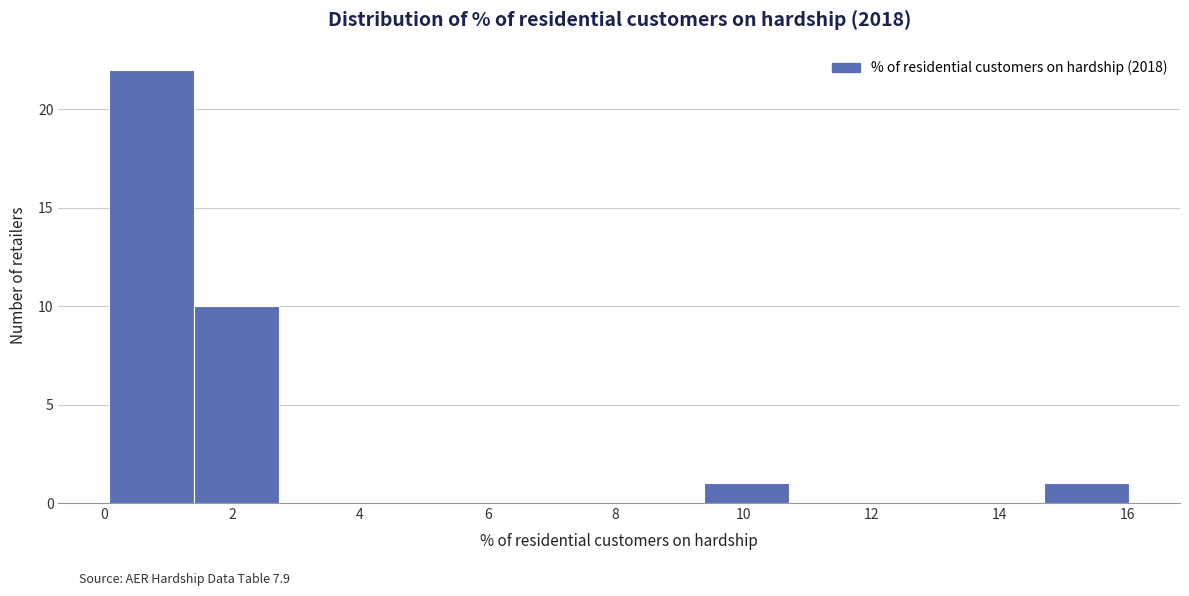

Which range on the x-axis has the tallest bar?

0.0 to 1.4